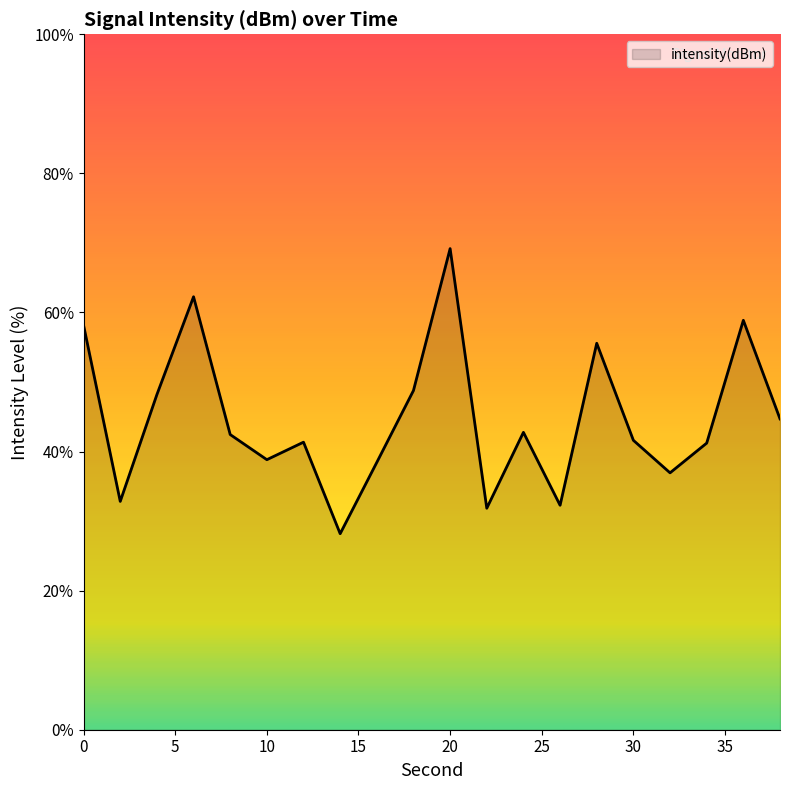

What is the difference between the maximum and minimum values?

41.0